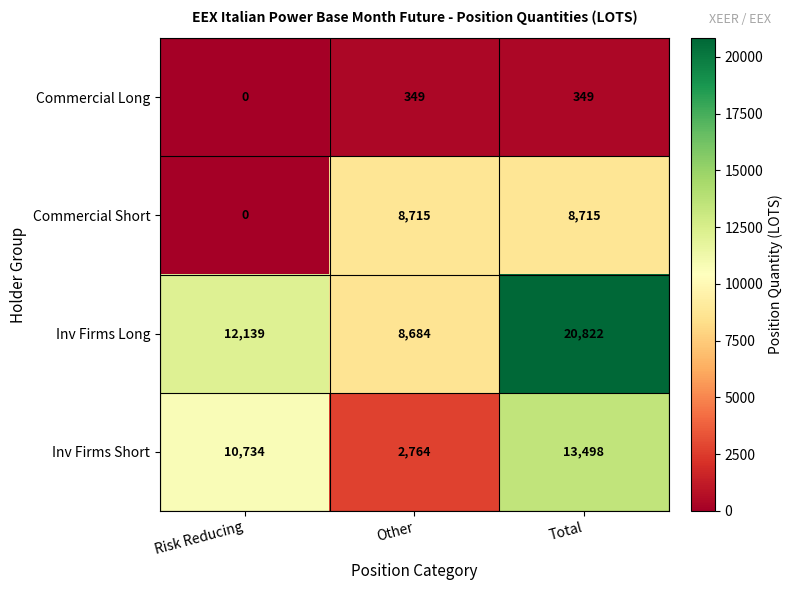

Count the number of categories in the chart.

3